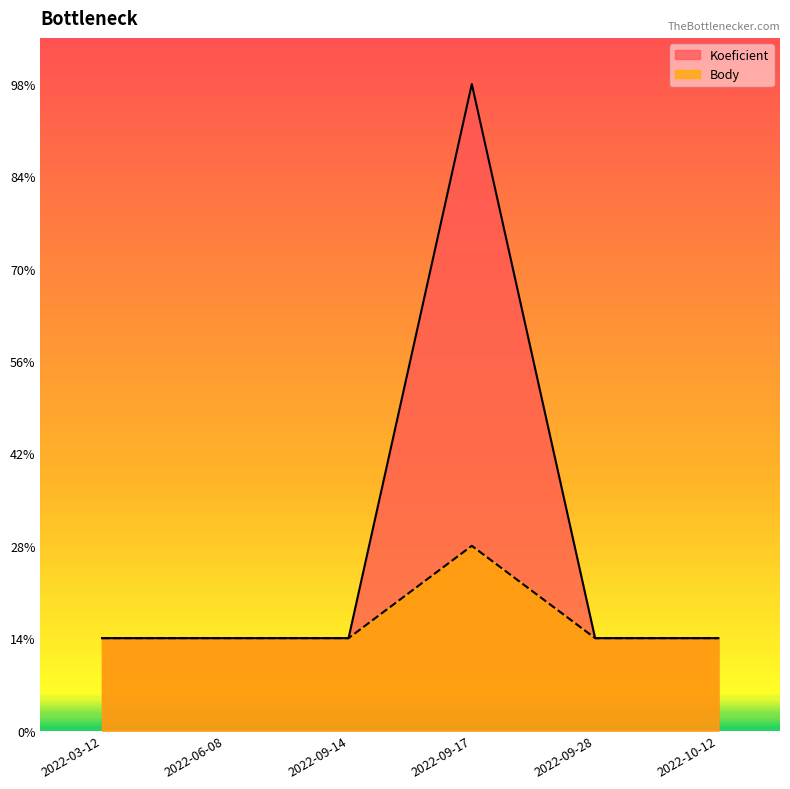

What position from the left is 2022-09-17?

4